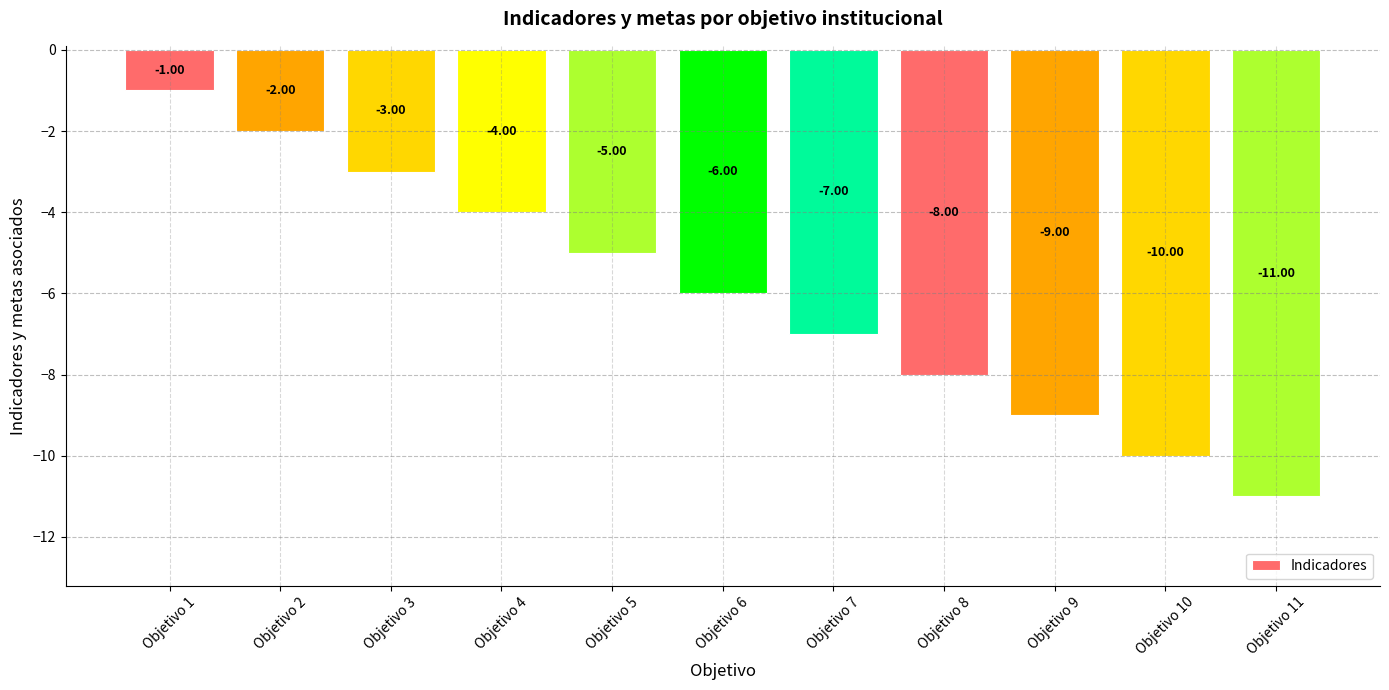

The chart shows a value of -16 at Objetivo 9. True or false?

False